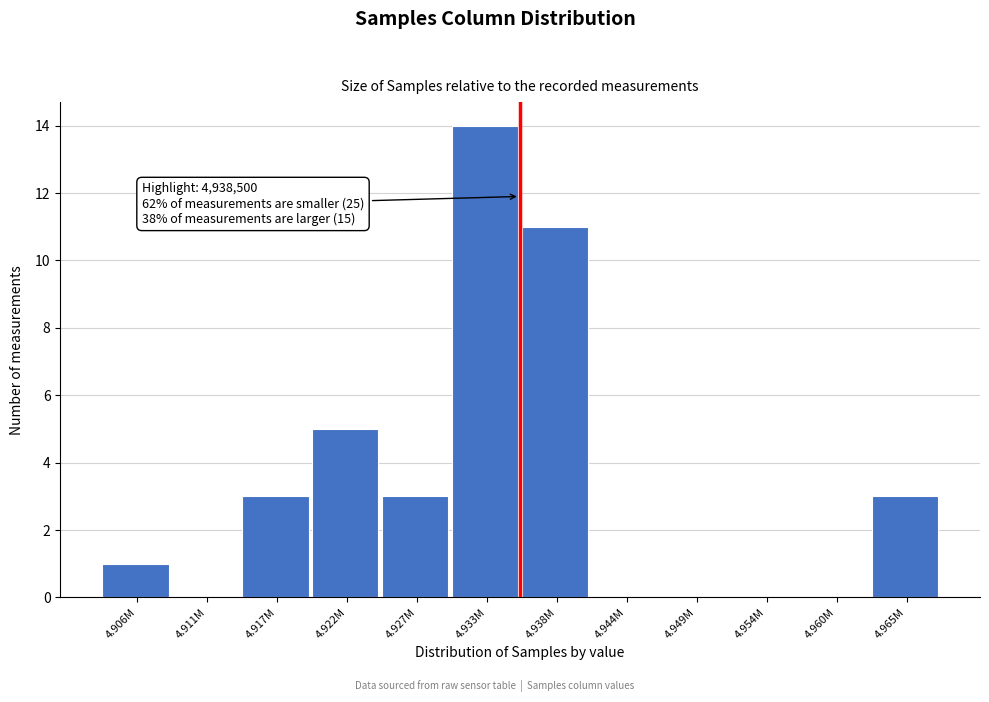

Reading left to right, transcribe all the data shown in this chart.

4.906M=1	4.911M=0	4.917M=3	4.922M=5	4.927M=3	4.933M=14	4.938M=11	4.944M=0	4.949M=0	4.954M=0	4.960M=0	4.965M=3